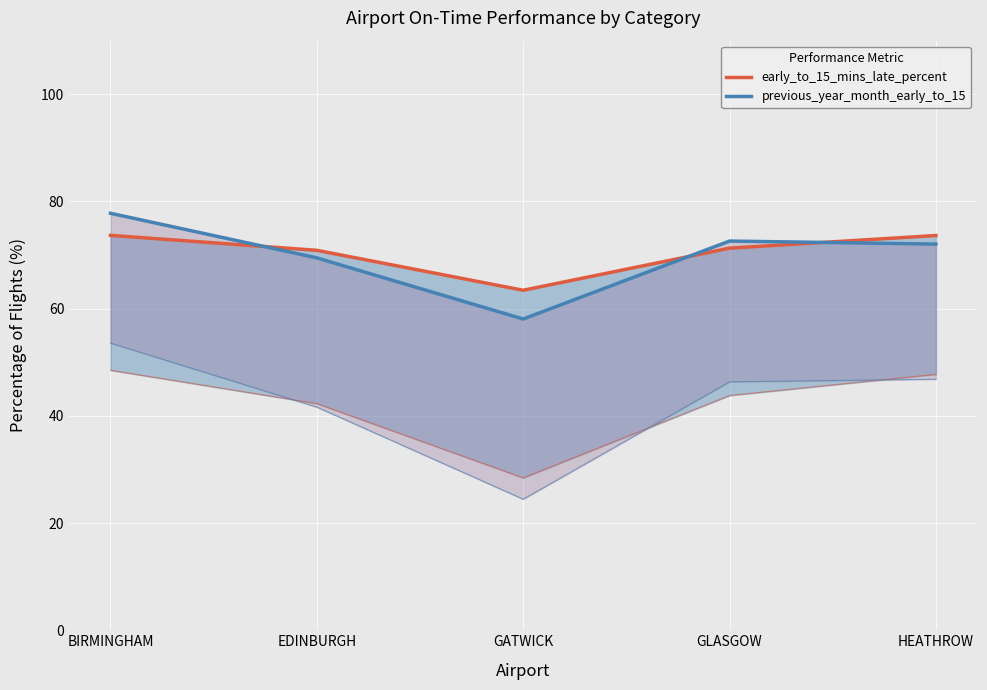

The early_to_15_mins_late_percent series shows 71.3 at GLASGOW. True or false?

True